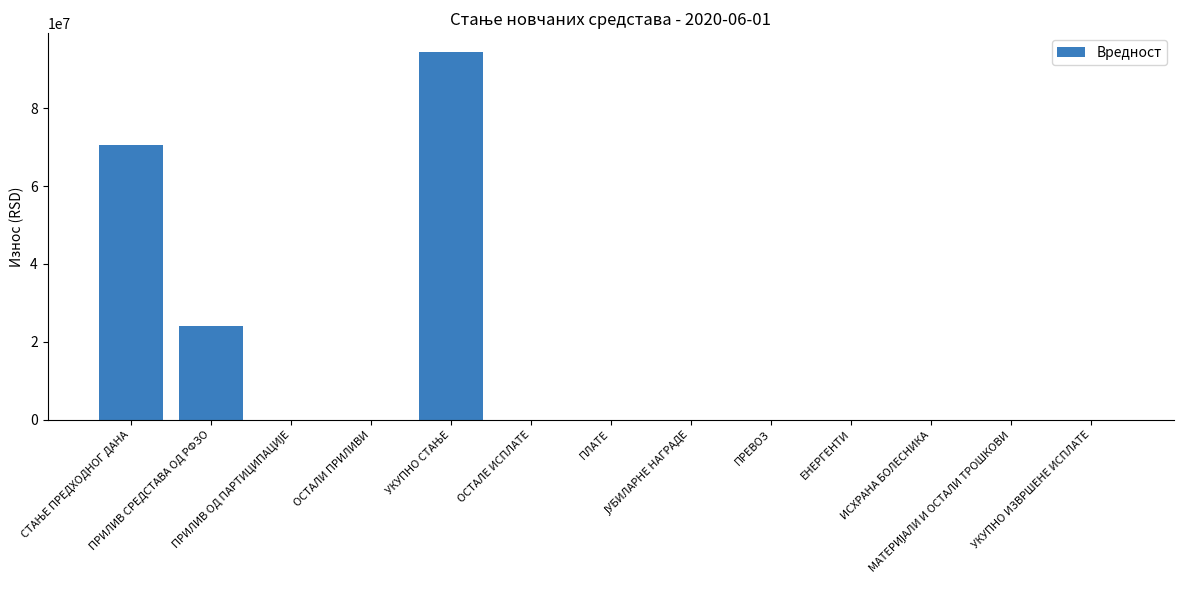

What is the greatest value displayed?

94482758.5